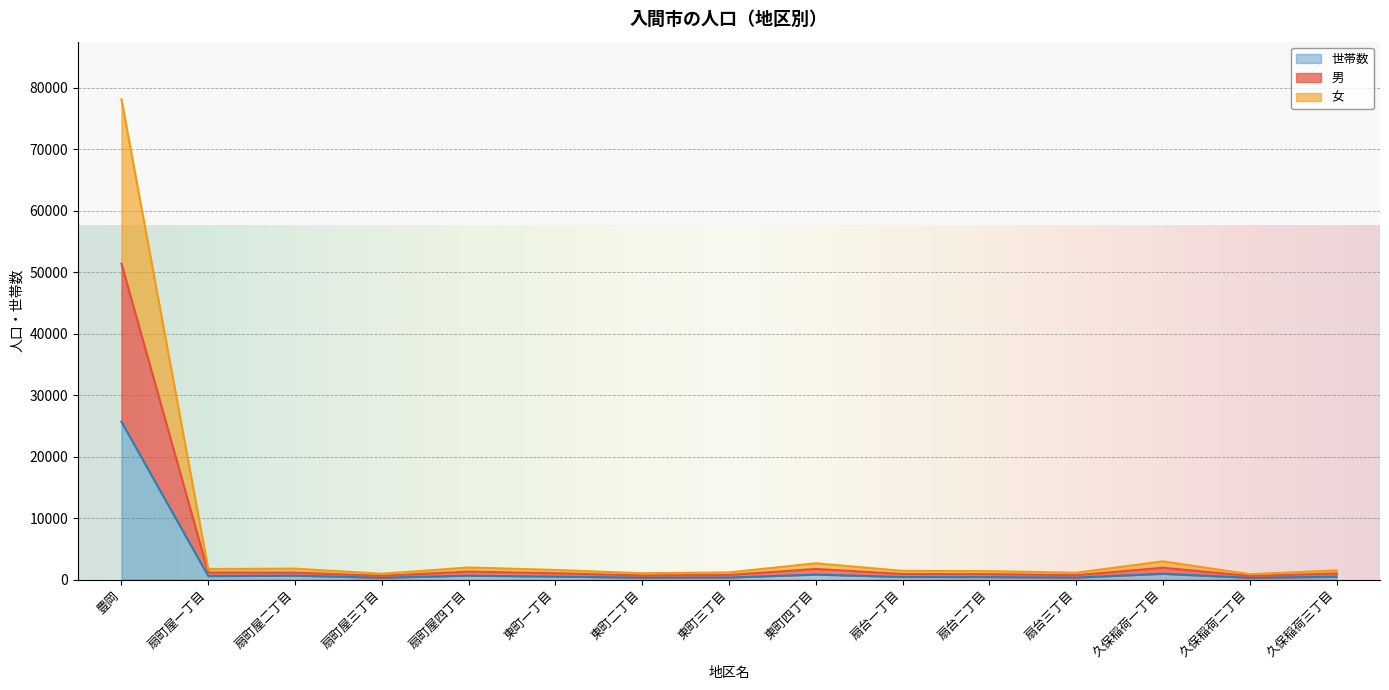

Reading left to right, transcribe all the data shown in this chart.

世帯数: 25676	581	654	315	647	501	326	349	826	443	417	342	959	302	481
人口: 78106	1730	1792	966	1977	1579	1041	1181	2661	1434	1386	1127	2979	886	1513
男: 51391	1157	1144	617	1315	1038	682	765	1741	926	896	723	1938	606	992